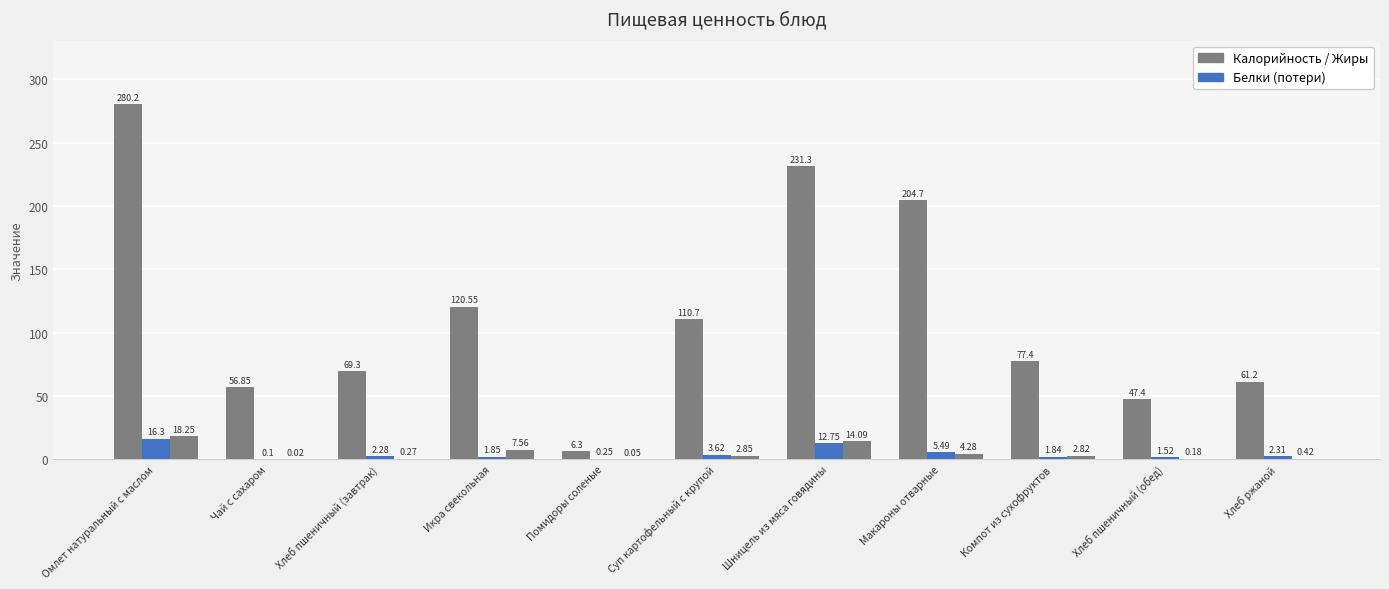

At which category is the sum across all series the highest?

Омлет натуральный с маслом